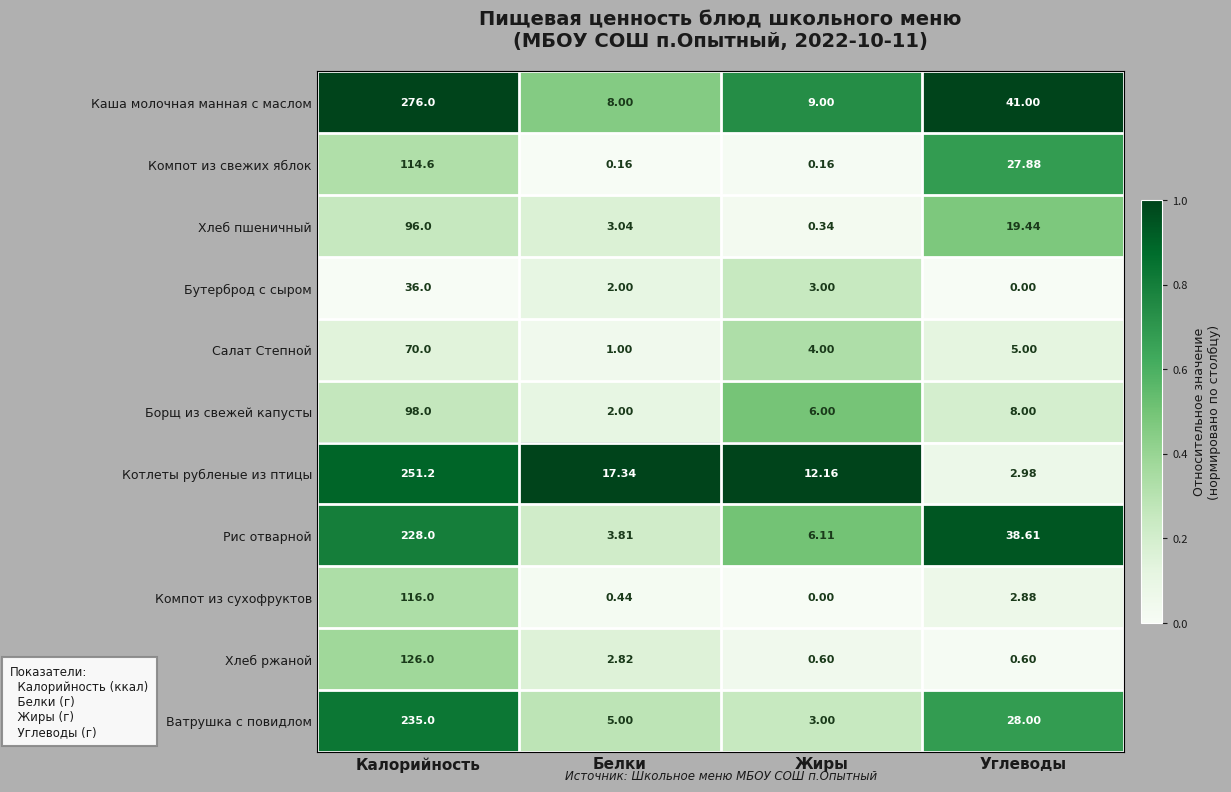

At which label is Каша молочная манная с маслом closest to 142?

Углеводы